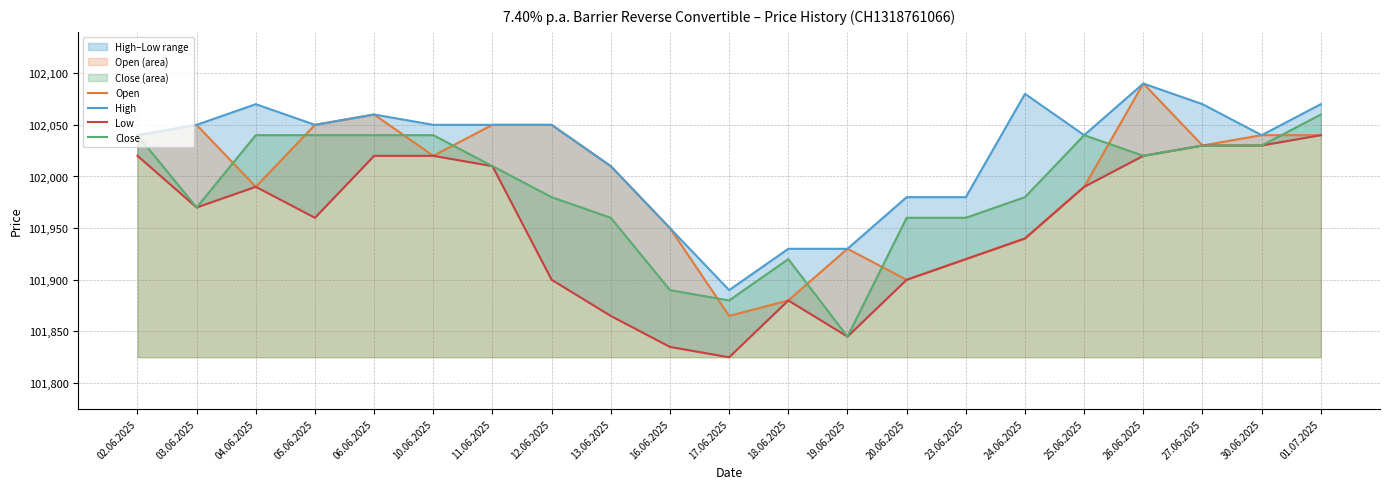

Which series has the largest range (max minus min)?

Open